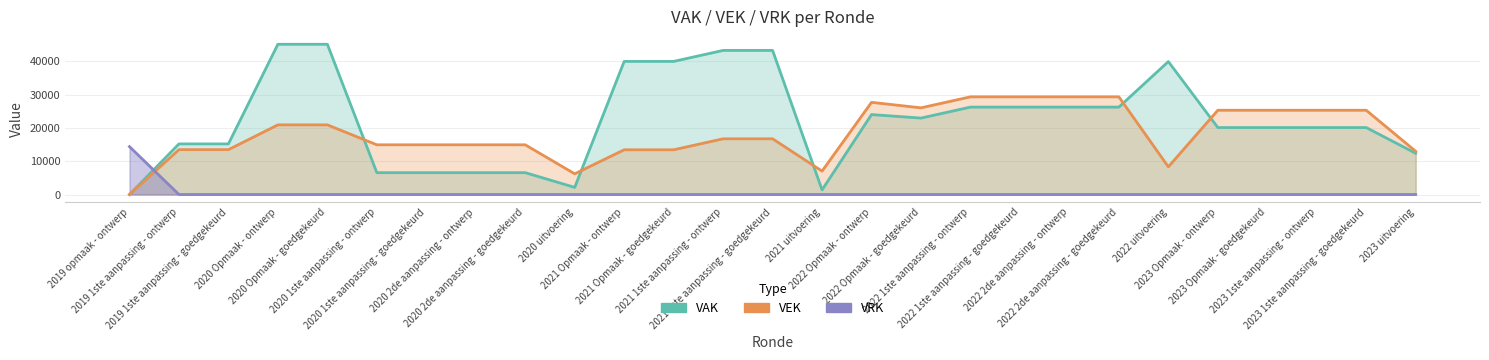

The value of VRK at 2020 uitvoering is 5141. True or false?

False